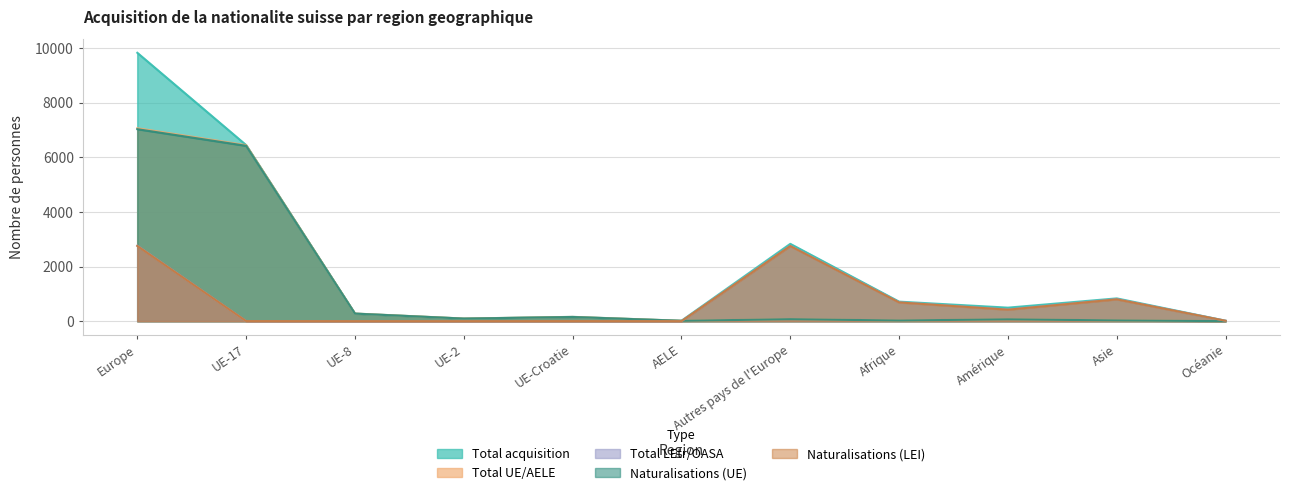

At which label does Total acquisition reach its minimum?

AELE